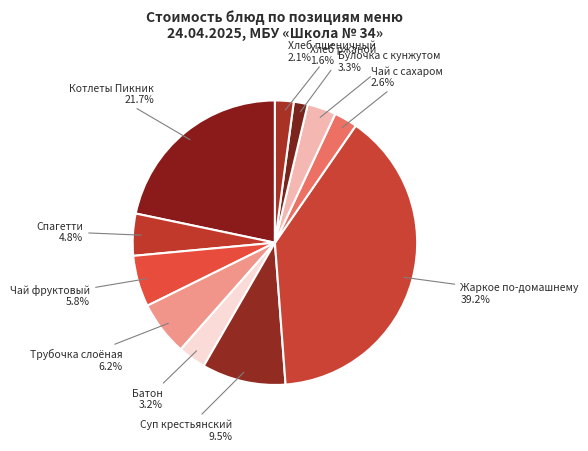

How many slices are in this pie chart?

11